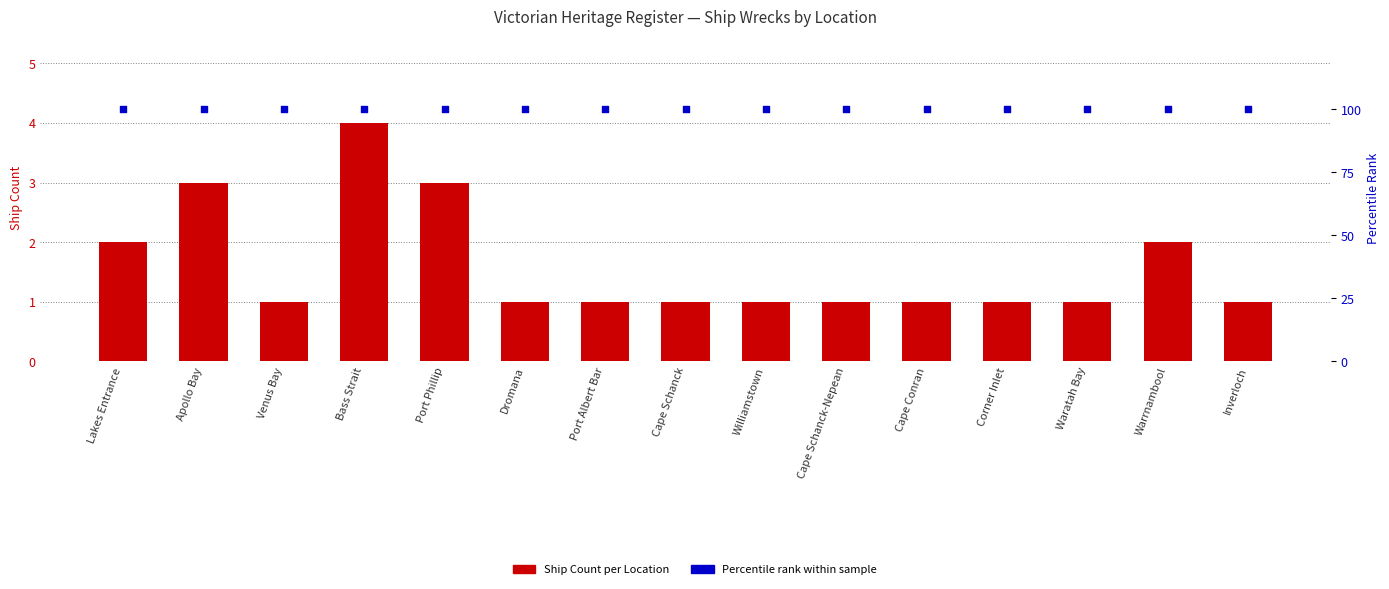

Which series reaches the maximum Y coordinate?

Percentile rank within sample